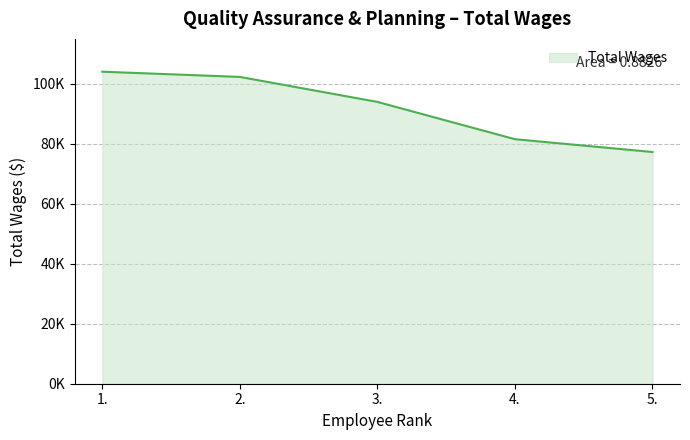

The value at 5. is 117539. True or false?

False